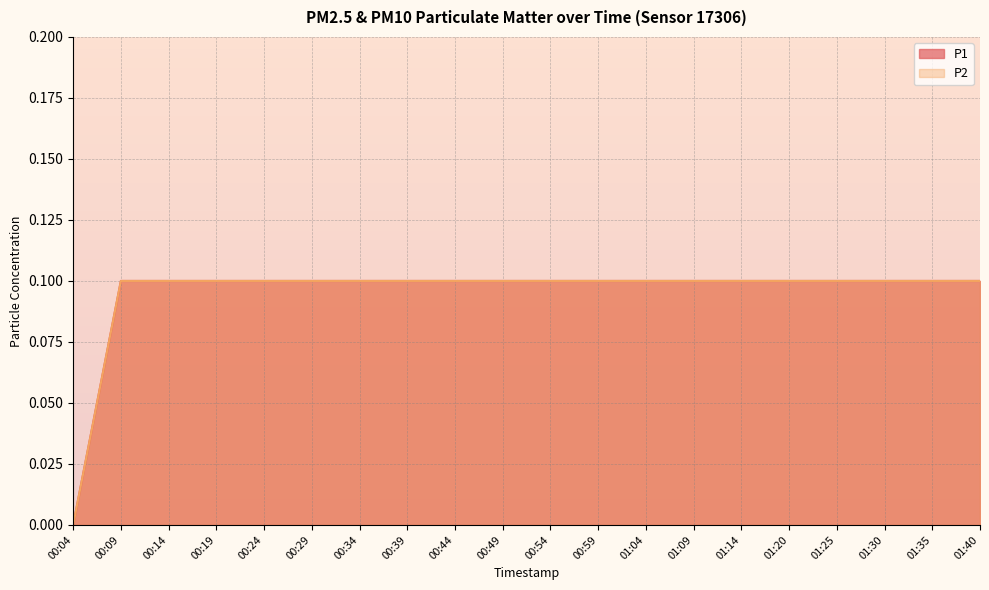

List the labels in order of P2 value, smallest first.

00:04, 00:09, 00:14, 00:19, 00:24, 00:29, 00:34, 00:39, 00:44, 00:49, 00:54, 00:59, 01:04, 01:09, 01:14, 01:20, 01:25, 01:30, 01:35, 01:40